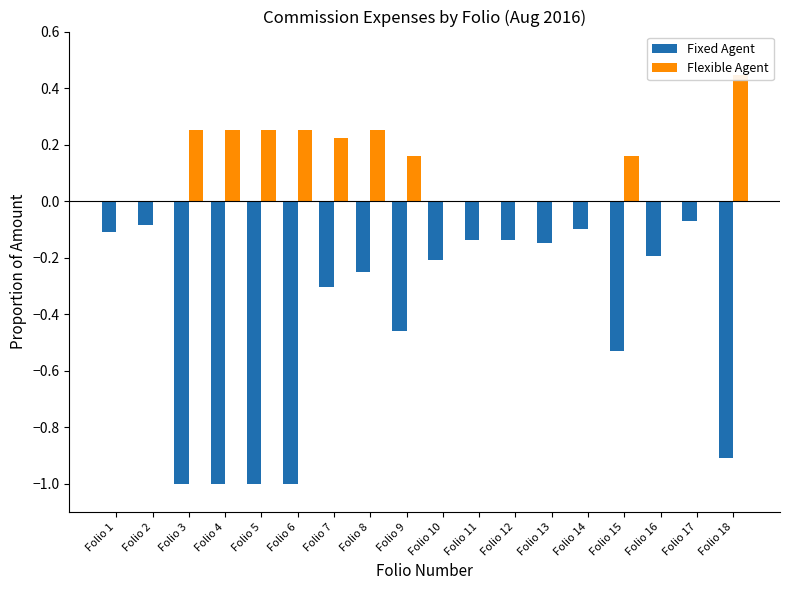

What is the difference between the Fixed Agent values at Folio 17 and Folio 9?

0.4